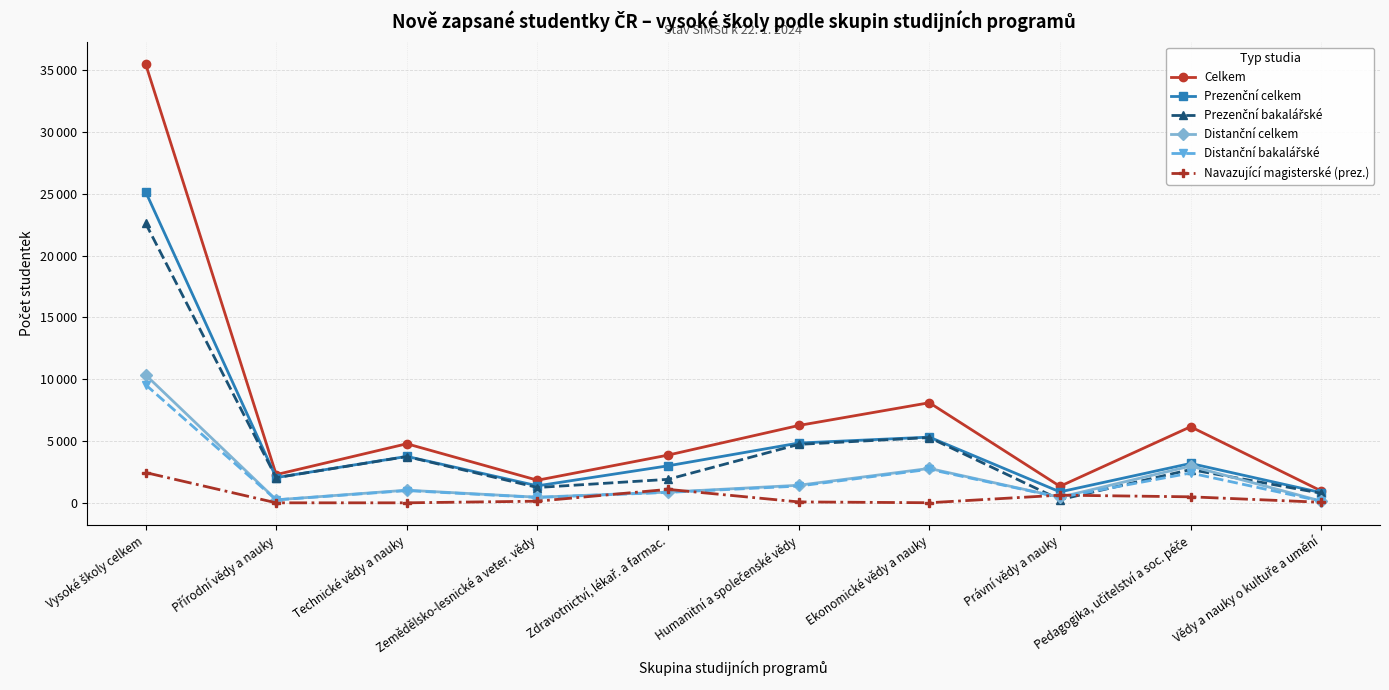

The value of Prezenční bakalářské at Technické vědy a nauky is 1492. True or false?

False